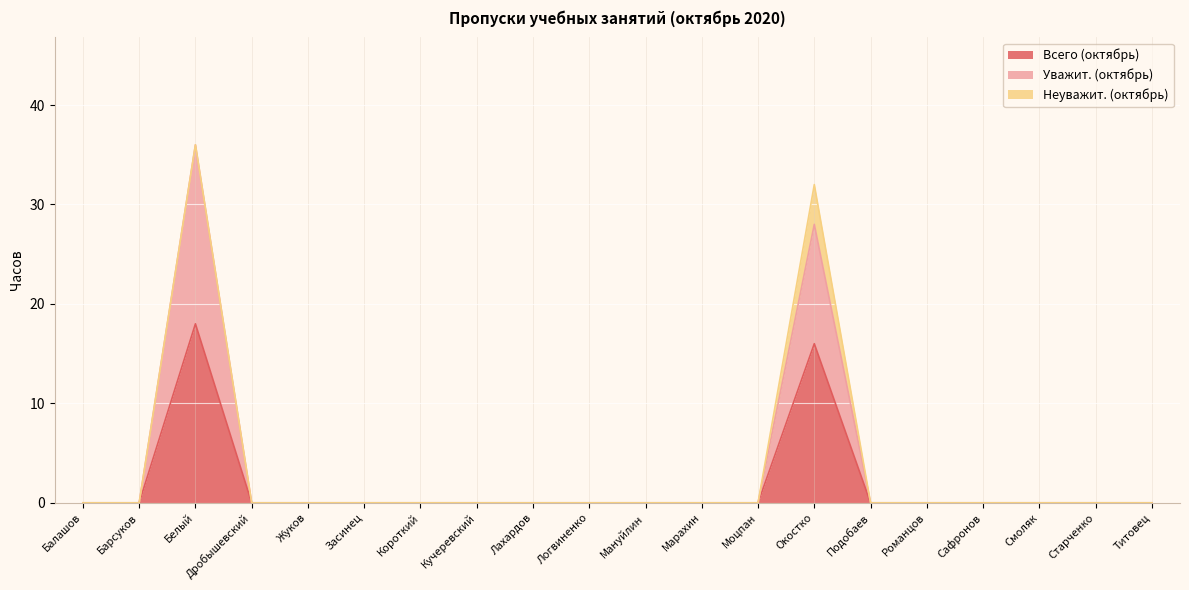

Does the chart display data point markers on the line(s)?

No